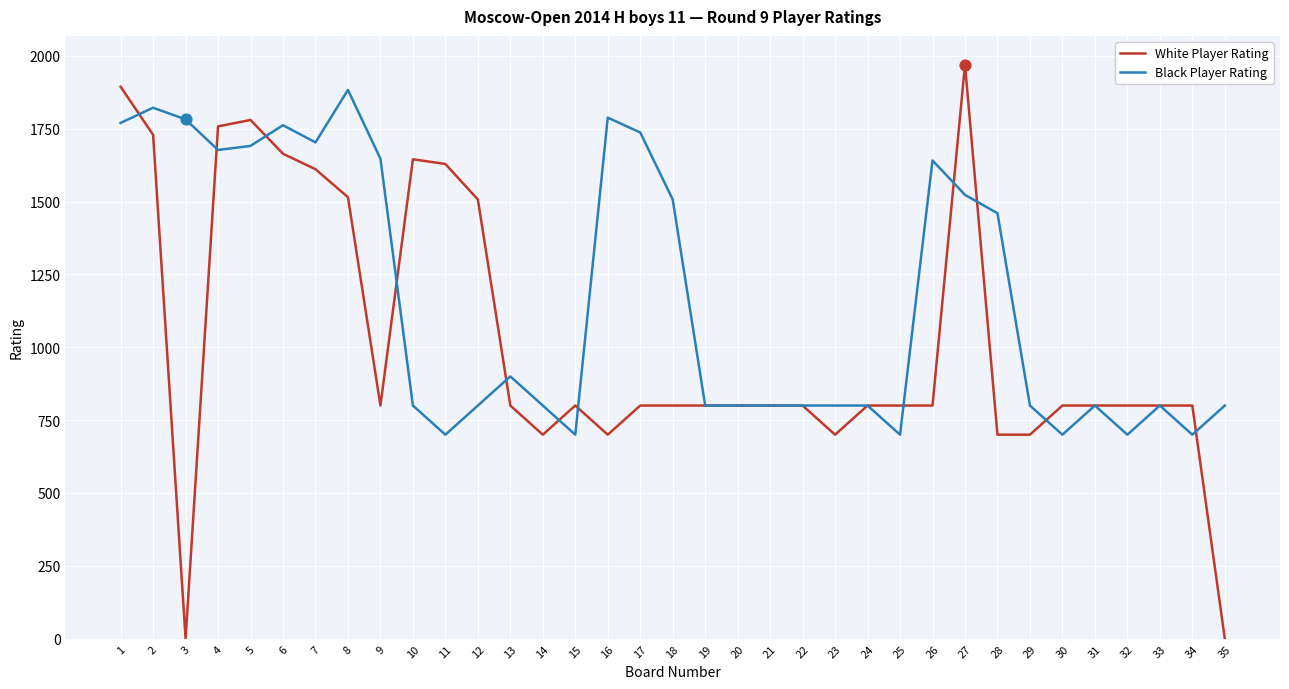

Which series has the largest range (max minus min)?

White Player Rating